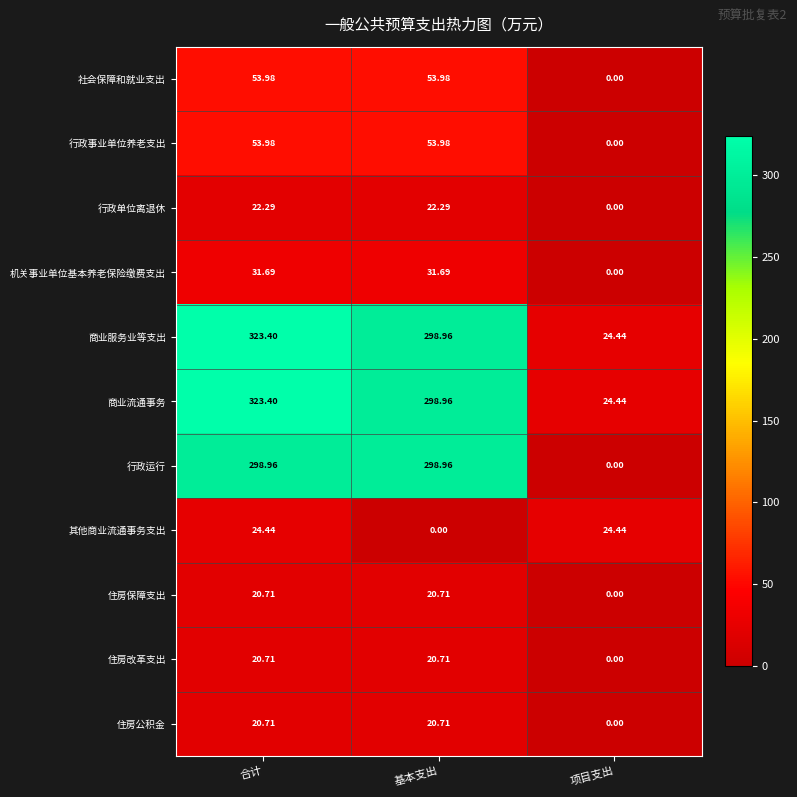

Which series changed the most between 基本支出 and 项目支出?

行政运行